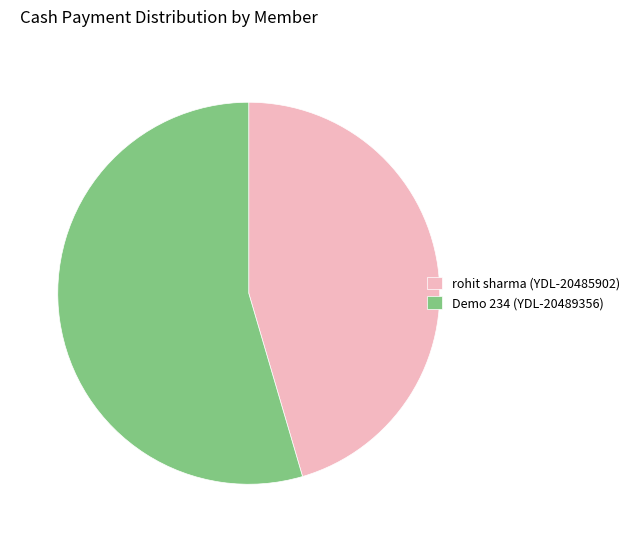

Rank the categories by value from highest to lowest.

Demo 234 (YDL-20489356), rohit sharma (YDL-20485902)